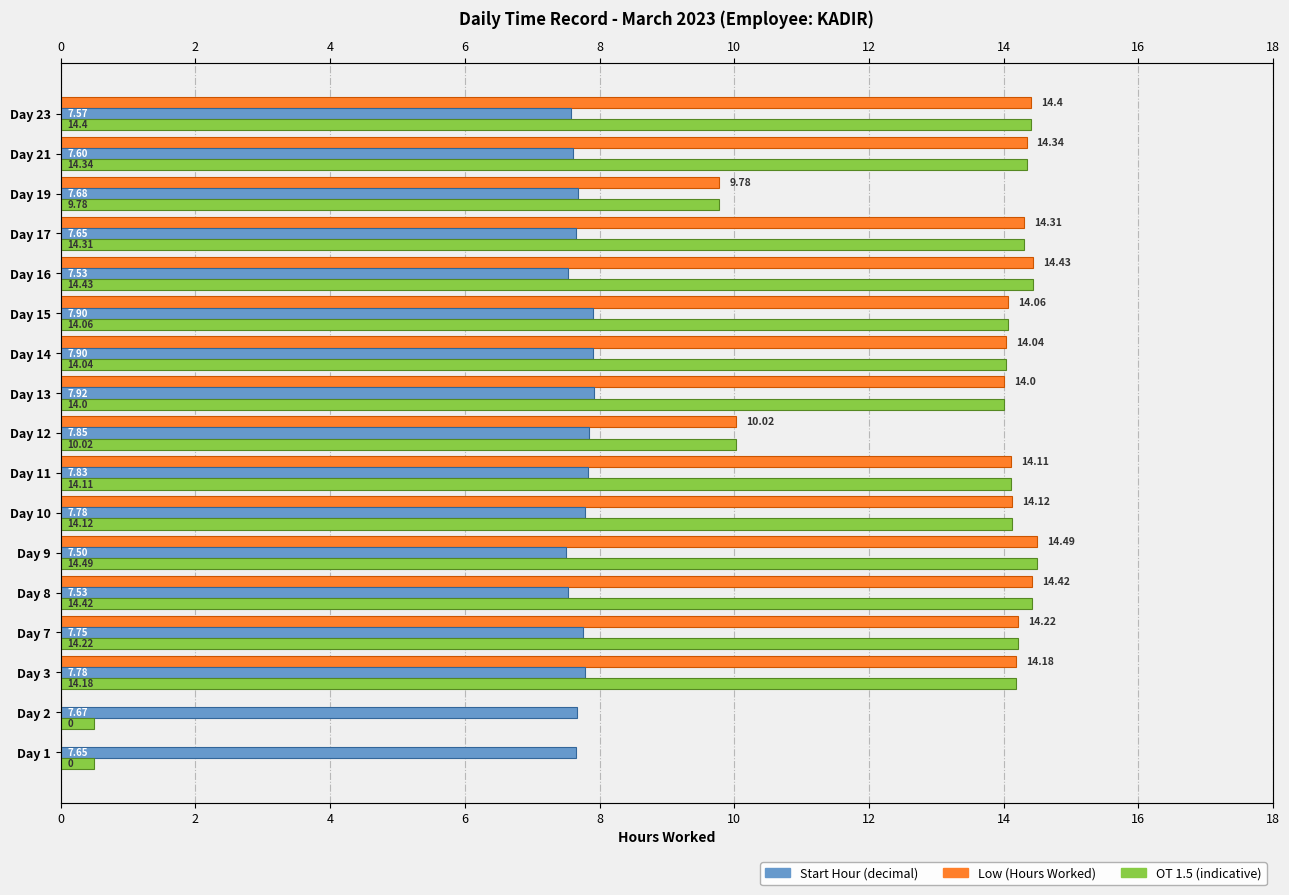

What are all the series names shown in the legend?

Low (Hours Worked), Start Hour (decimal), OT 1.5 (indicative)